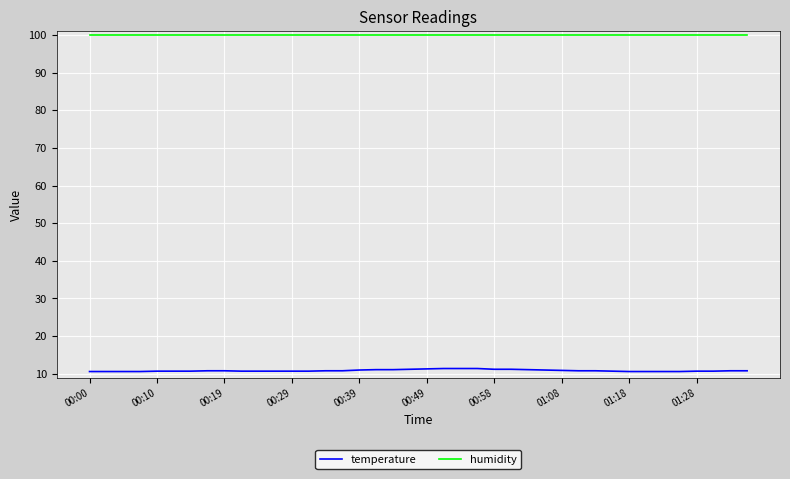

Which series has the largest total across all categories?

humidity